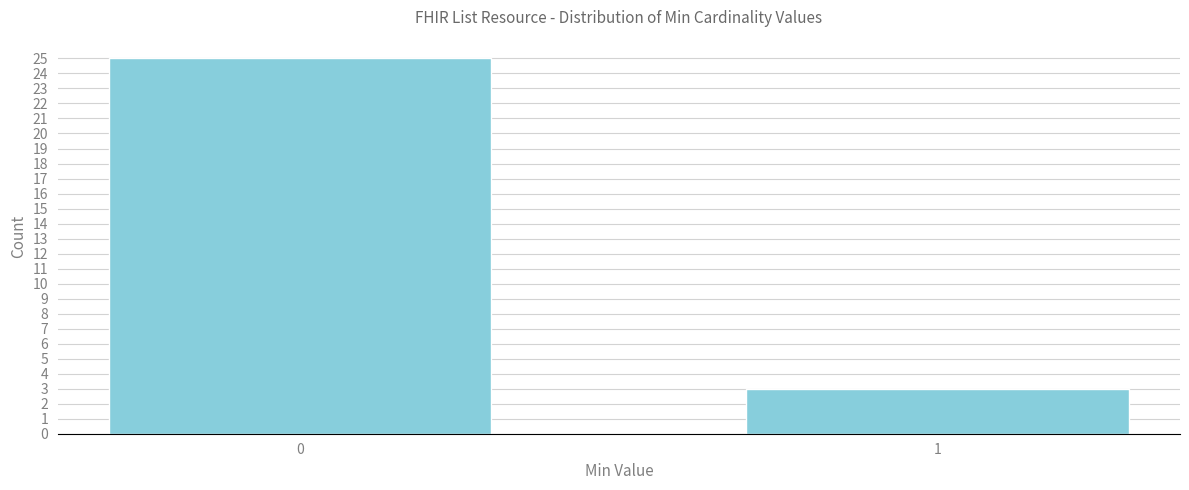

Reading left to right, extract all data points from this chart.

0=25	1=3